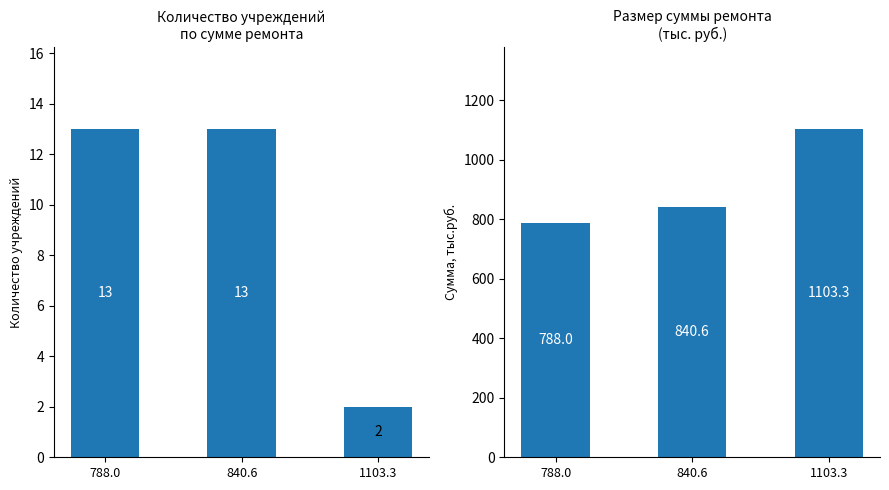

Reading right to left, extract all data points from this chart.

Количество учреждений: 1103.3=2.0	840.6=13.0	788.0=13.0
Сумма, тыс.руб.: 1103.3=1103.3	840.6=840.6	788.0=788.0